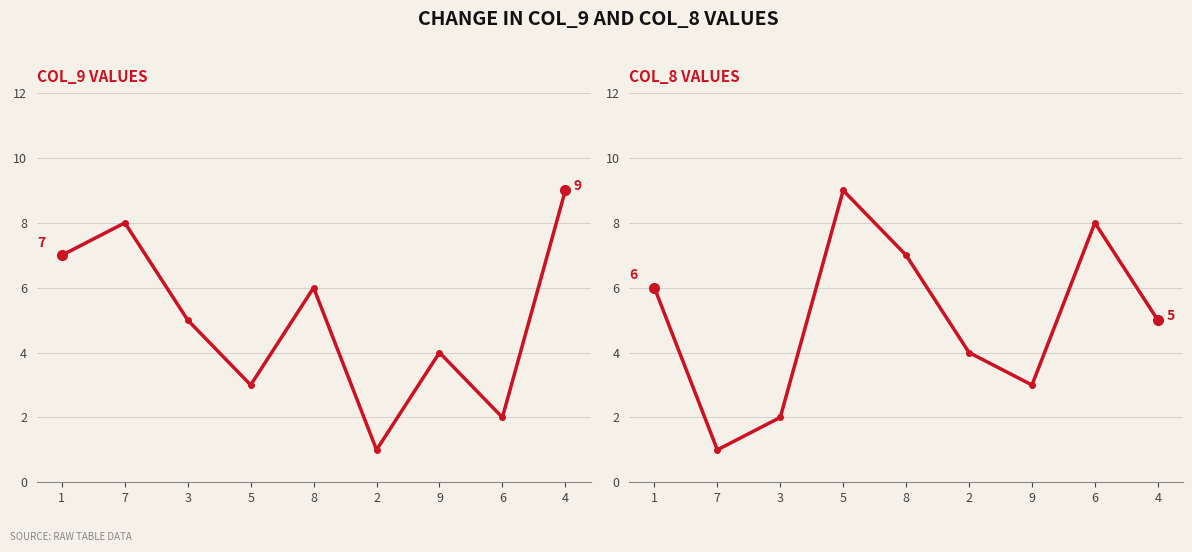

At which category does col_9 reach its first local peak?

7